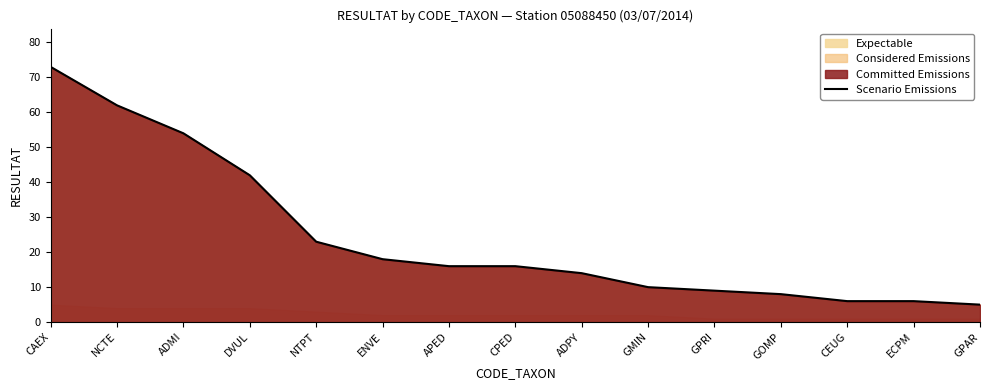

Rank the categories by value from lowest to highest.

GPAR, CEUG, ECPM, GOMP, GPRI, GMIN, ADPY, APED, CPED, ENVE, NTPT, DVUL, ADMI, NCTE, CAEX